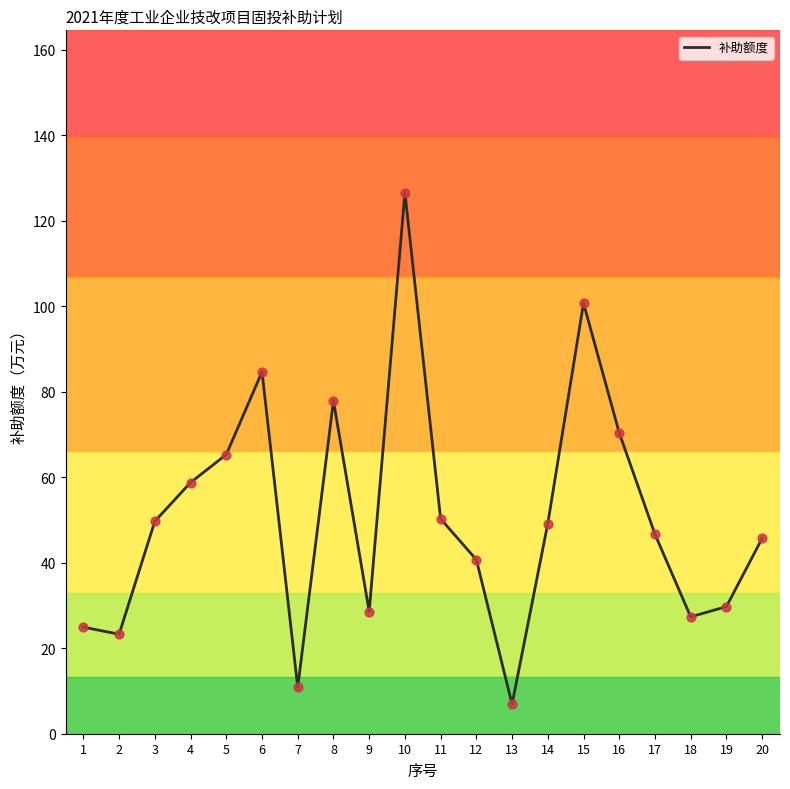

What is the change in value from 17 to 19?

-16.9